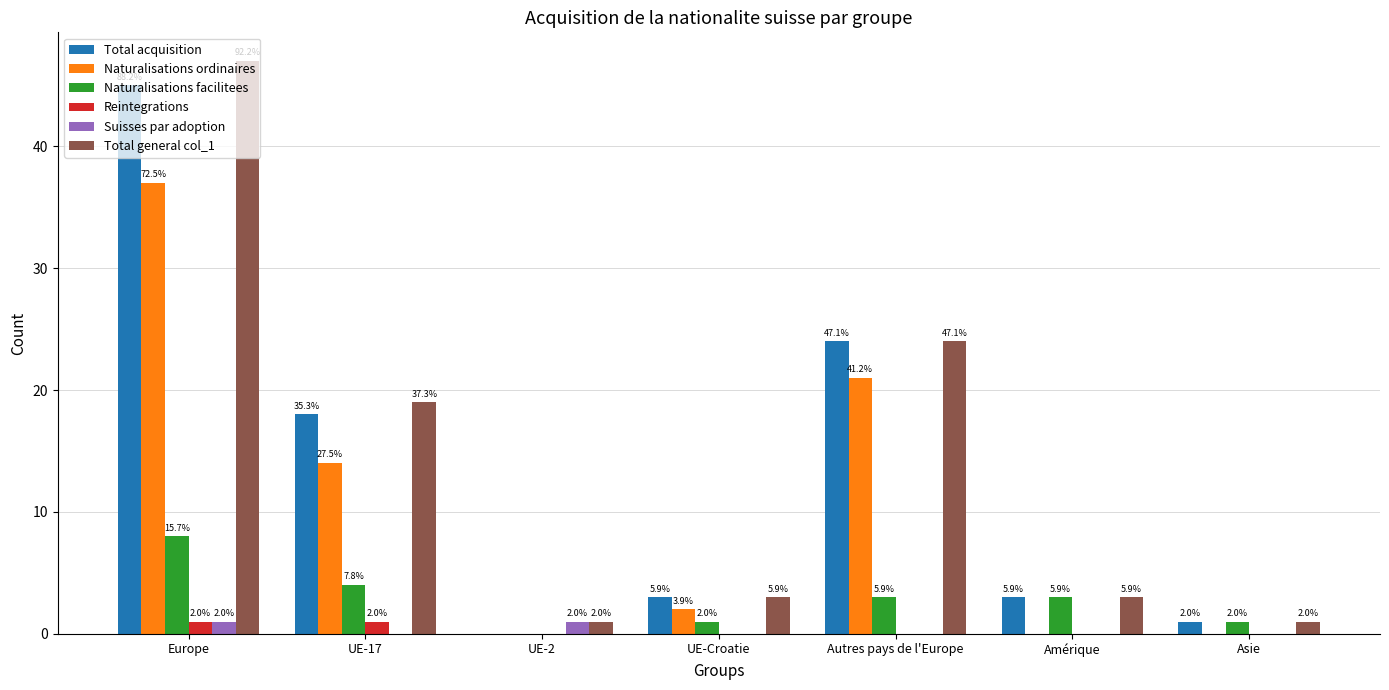

The Total general col_1 series shows 26 at UE-17. True or false?

False